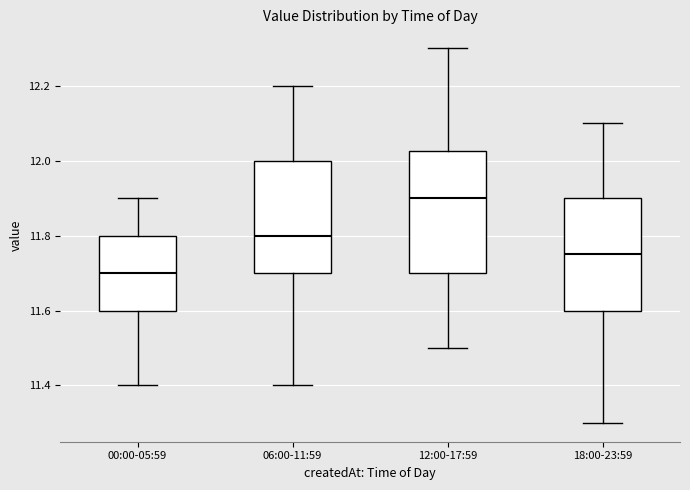

Which box is the tallest, from its lower edge to its upper edge?

12:00-17:59